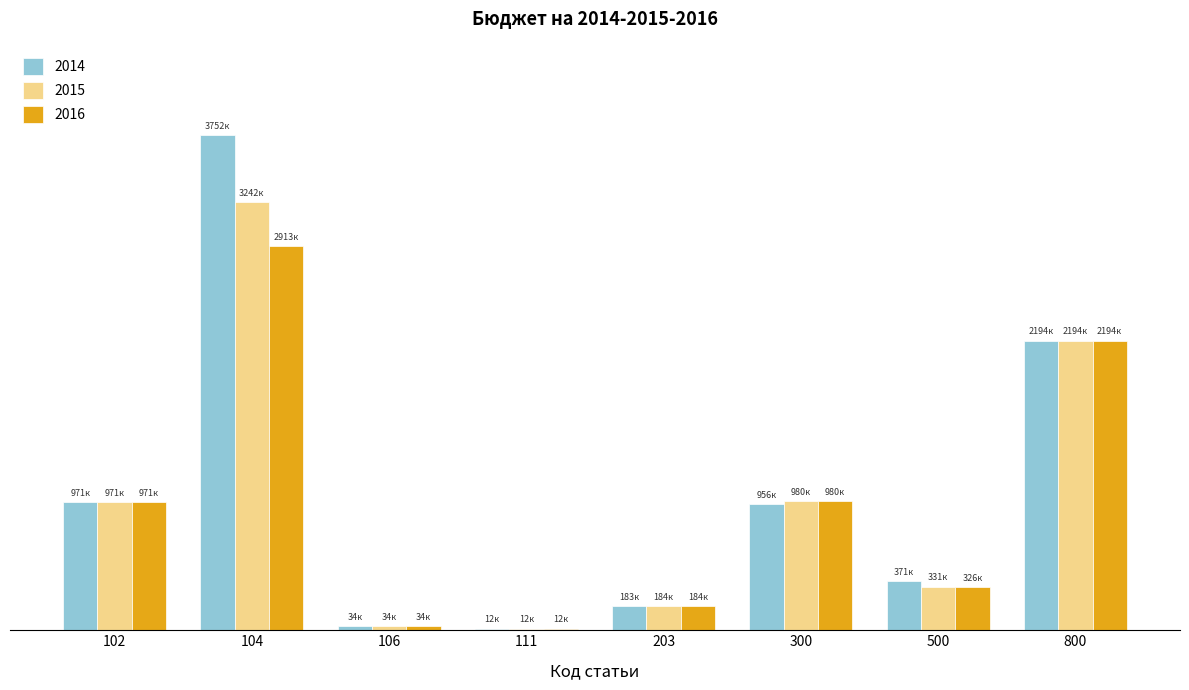

Which series has the widest spread of values?

2014